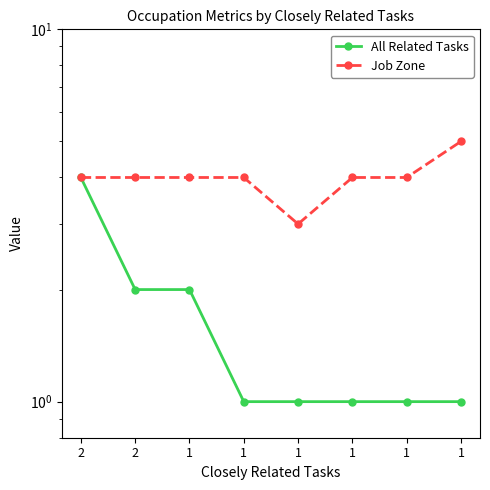

Read the Job Zone value at 1.

4